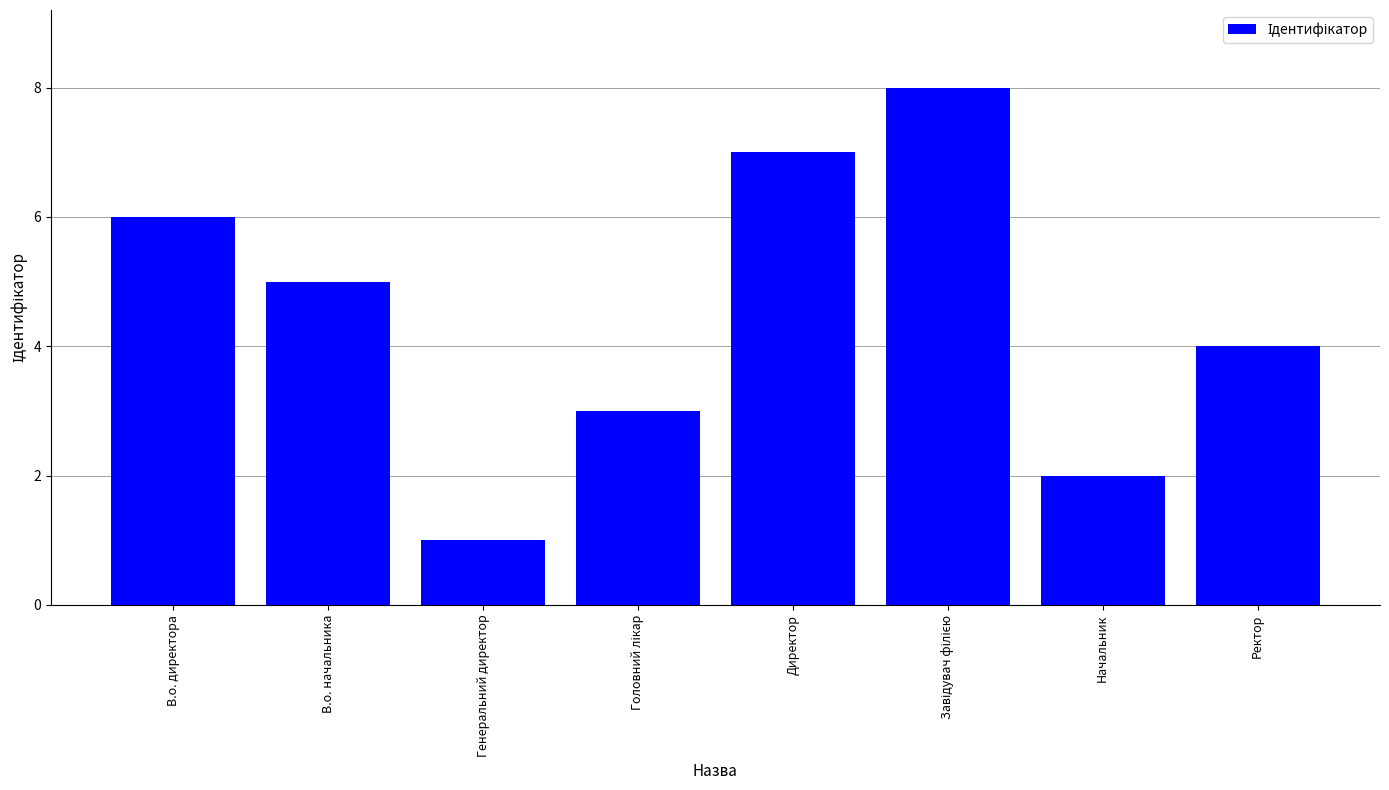

What is the label of the 7th bar from the left?

Начальник